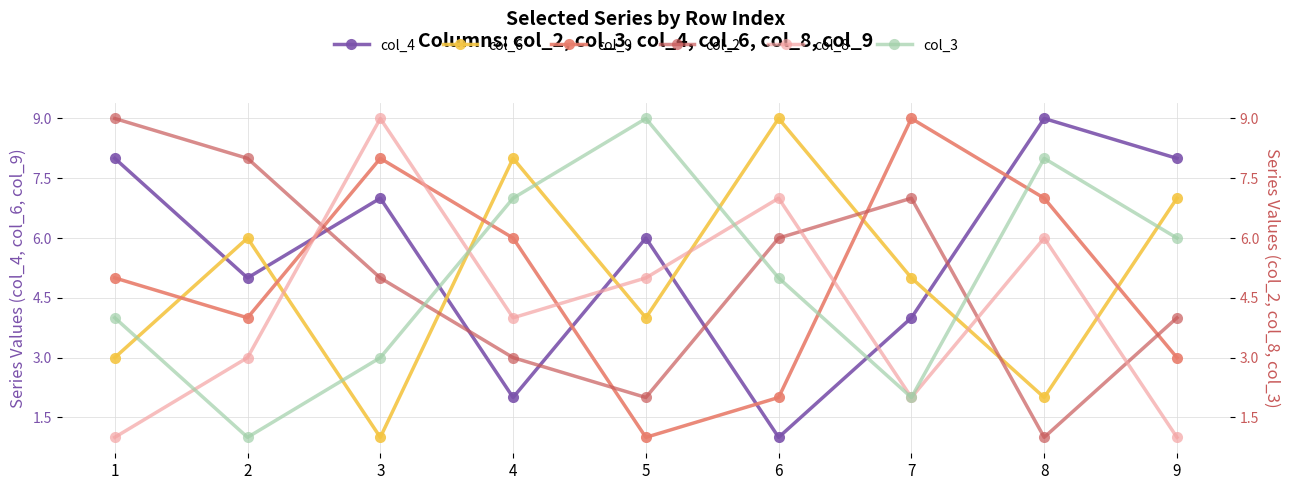

Count the col_3 values in the range 3 to 7.

5